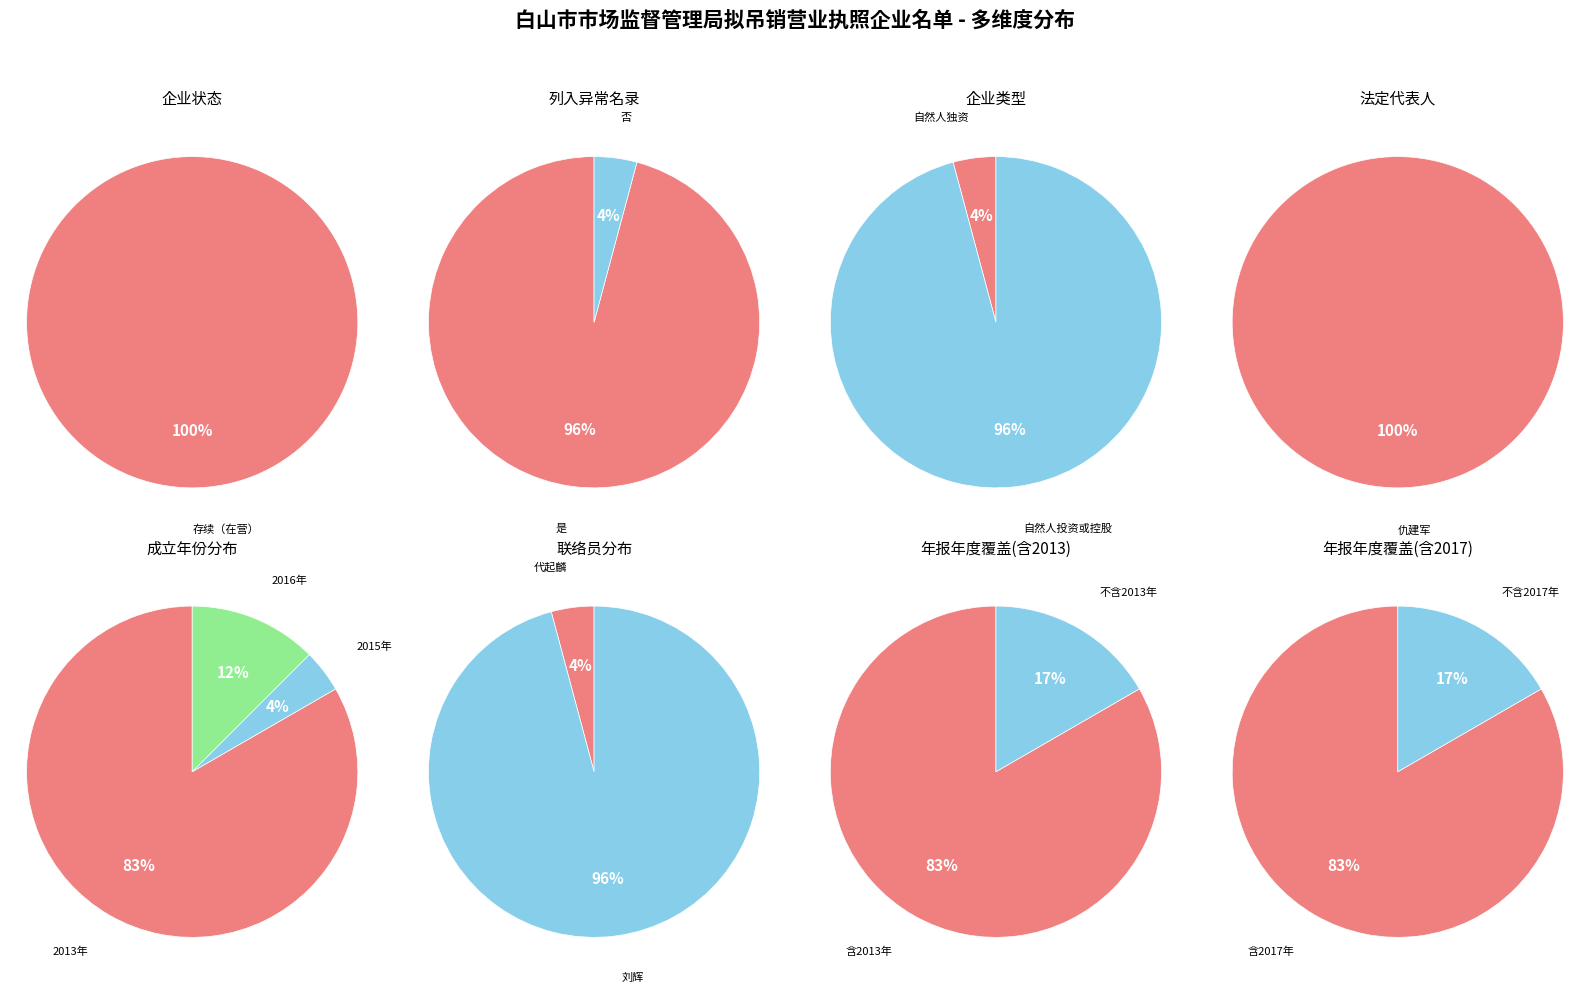

Does 有限责任公司(自然人独资) represent more than half of the total?

No